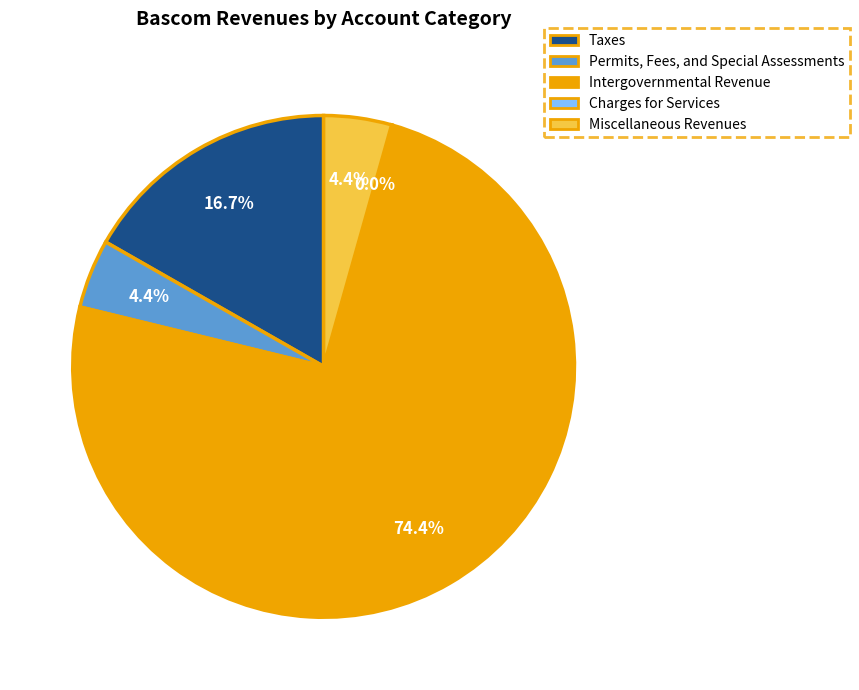

Which category has the biggest portion of the pie?

Intergovernmental Revenue